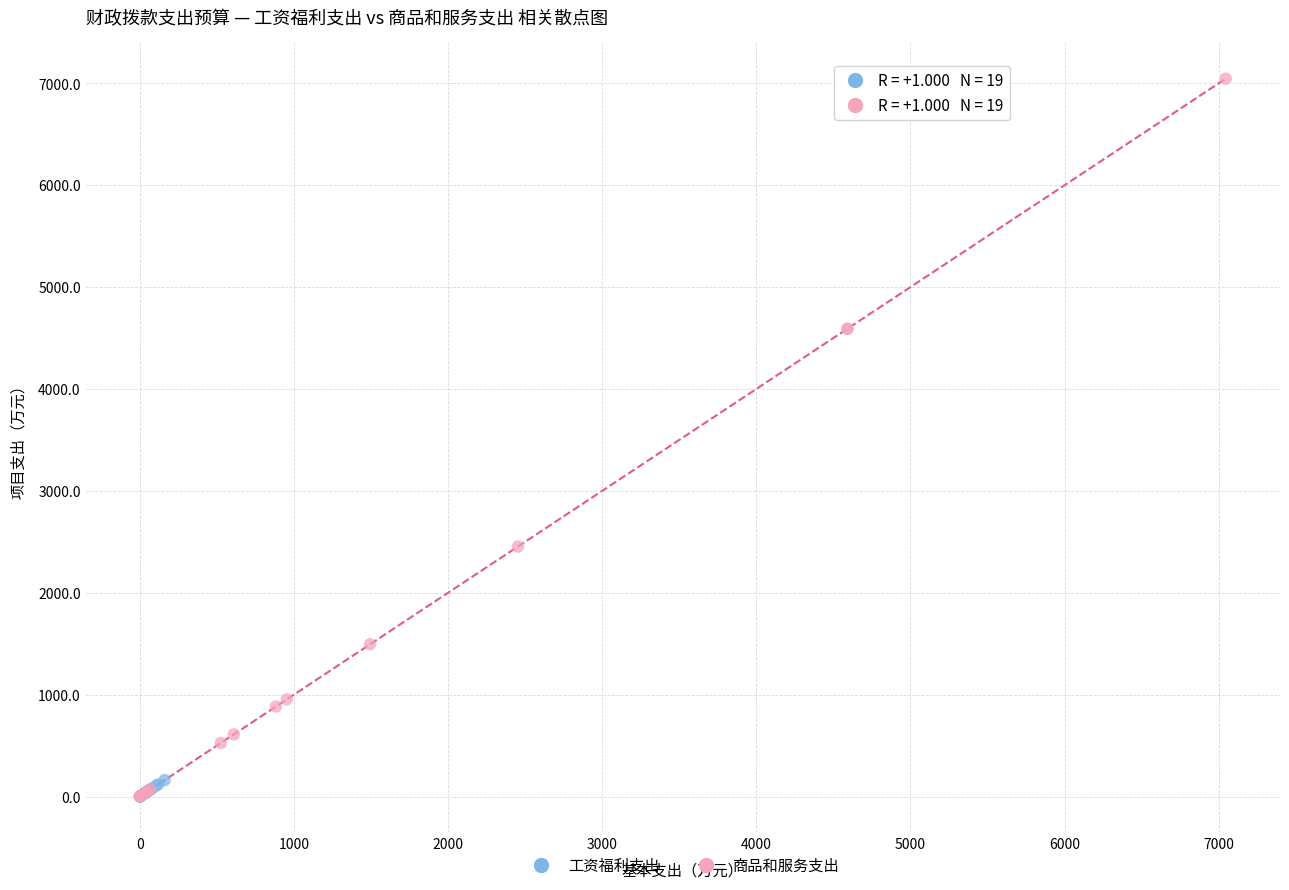

Which series has the widest spread of Y values?

商品和服务支出